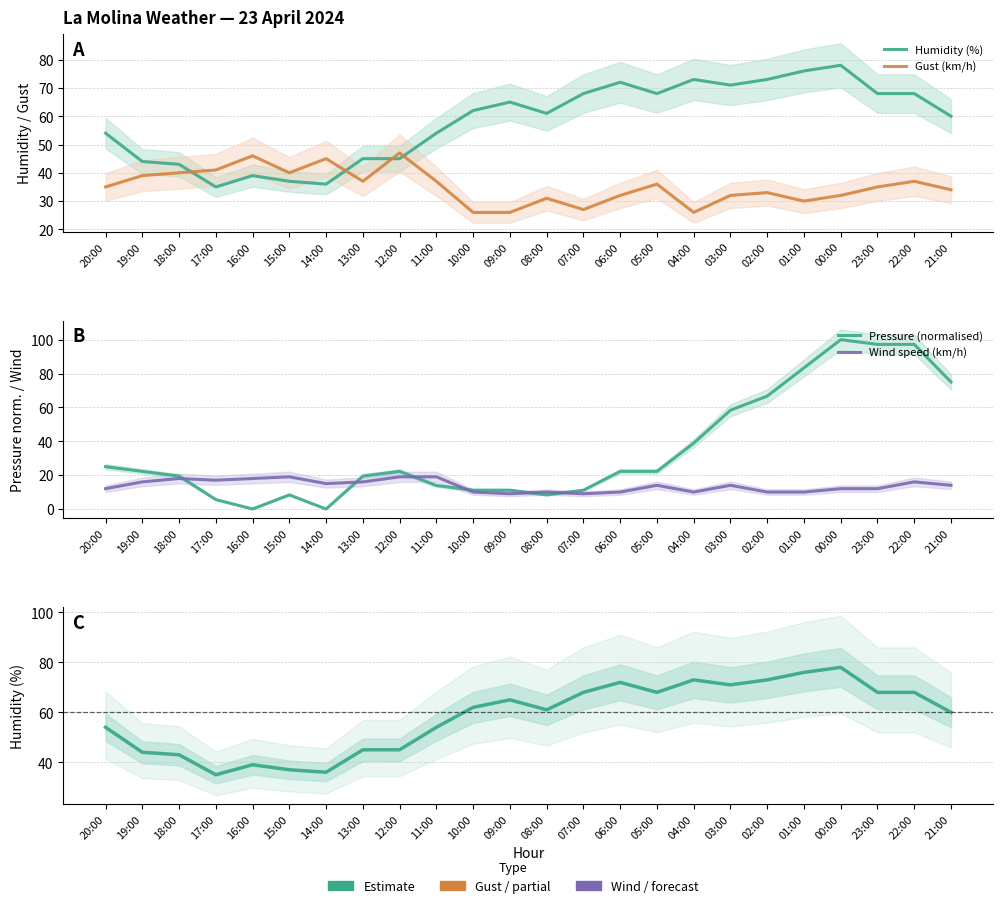

Is the value of Humidity (%) at 19:00 greater than the value of Pressure (normalised) at 21:00?

No